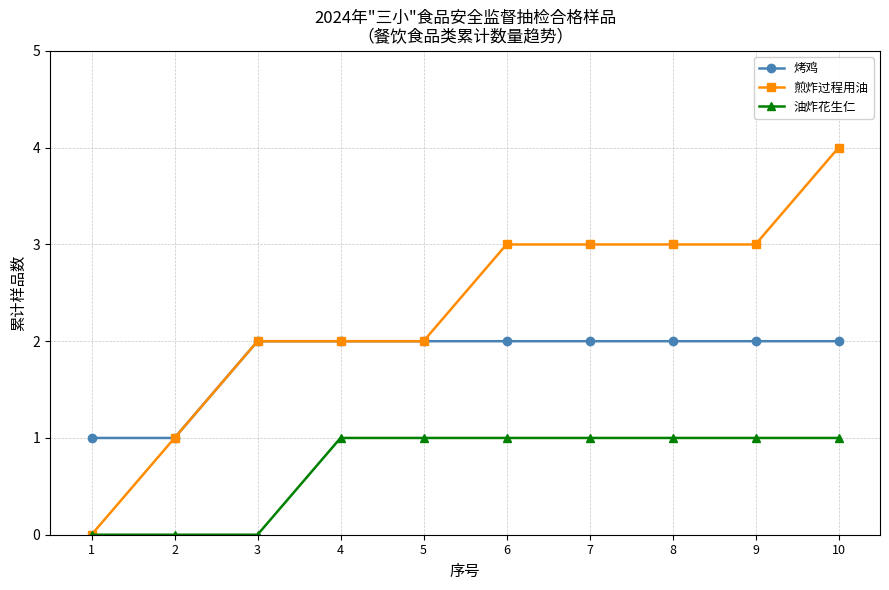

Rank the series by their average value, from highest to lowest.

煎炸过程用油, 烤鸡, 油炸花生仁